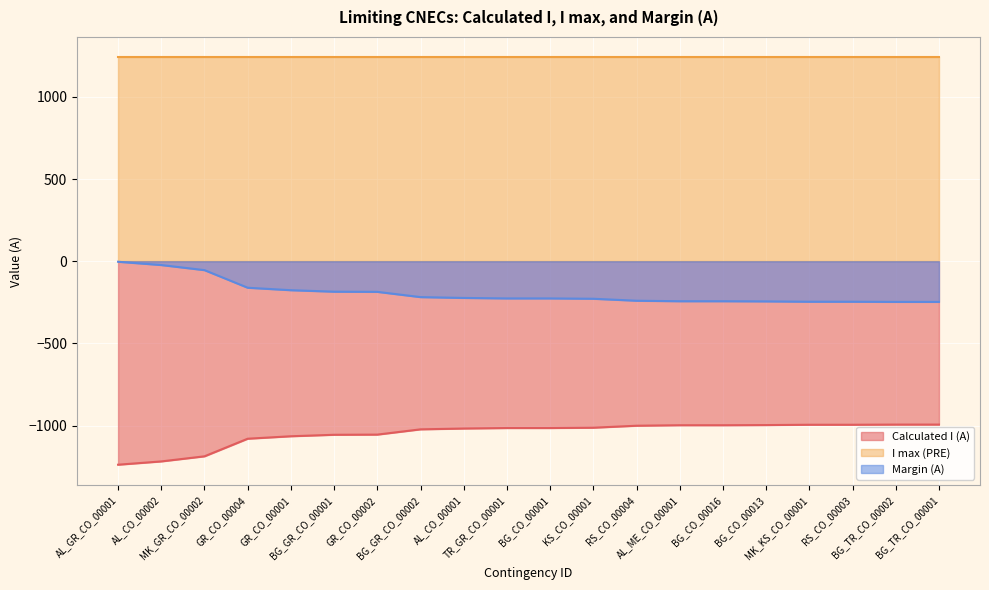

What are all the series names shown in the legend?

Calculated I (A), I max (PRE), Margin (A)